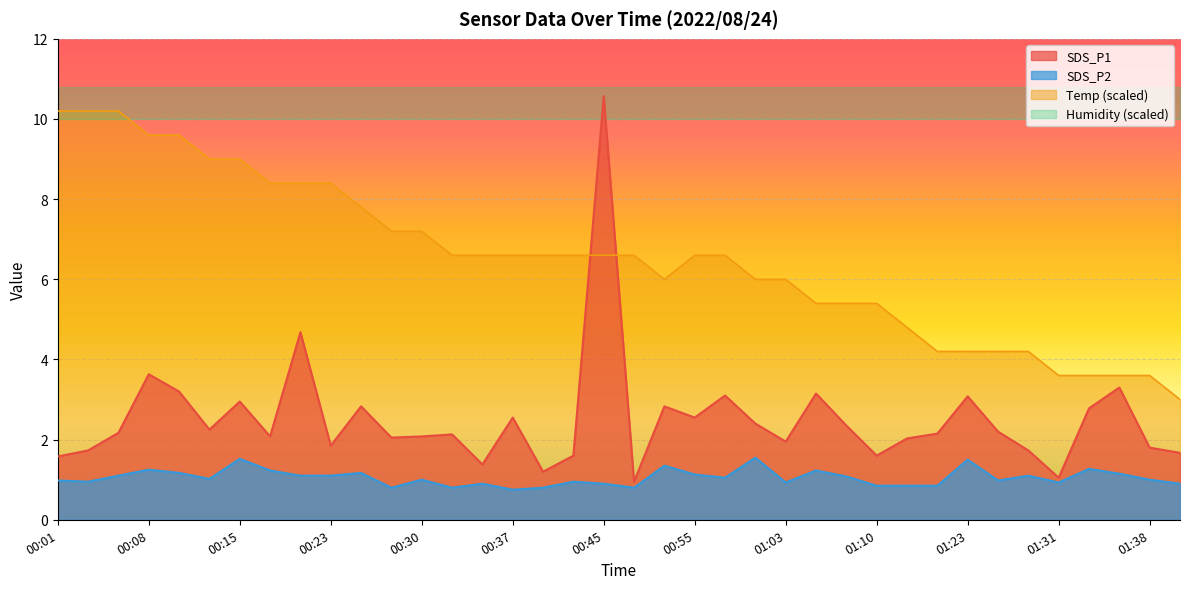

The SDS_P1 series shows 3.2 at 00:32. True or false?

False